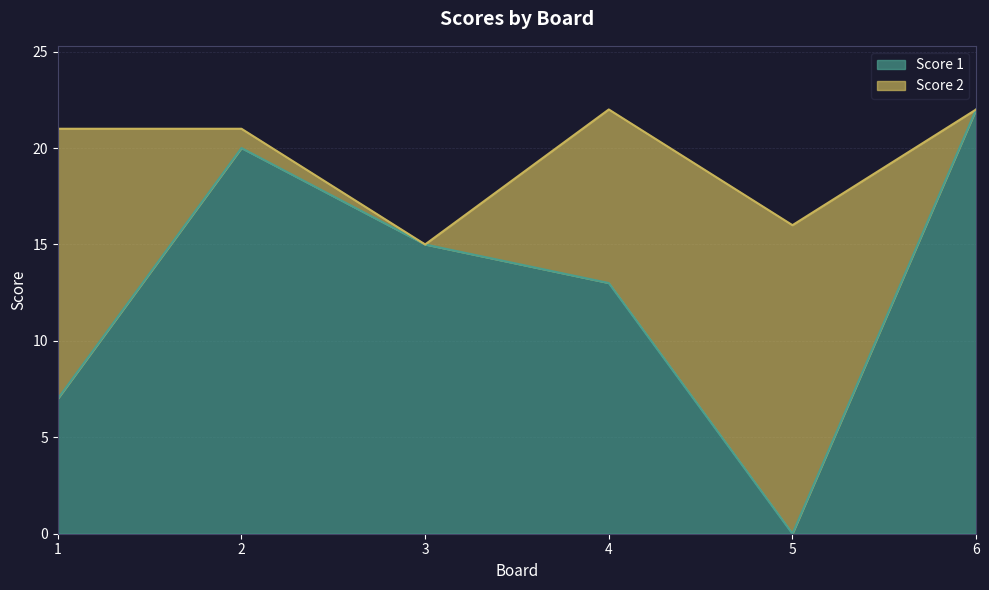

Reading left to right, extract all data points from this chart.

1=7	2=20	3=15	4=13	5=0	6=22